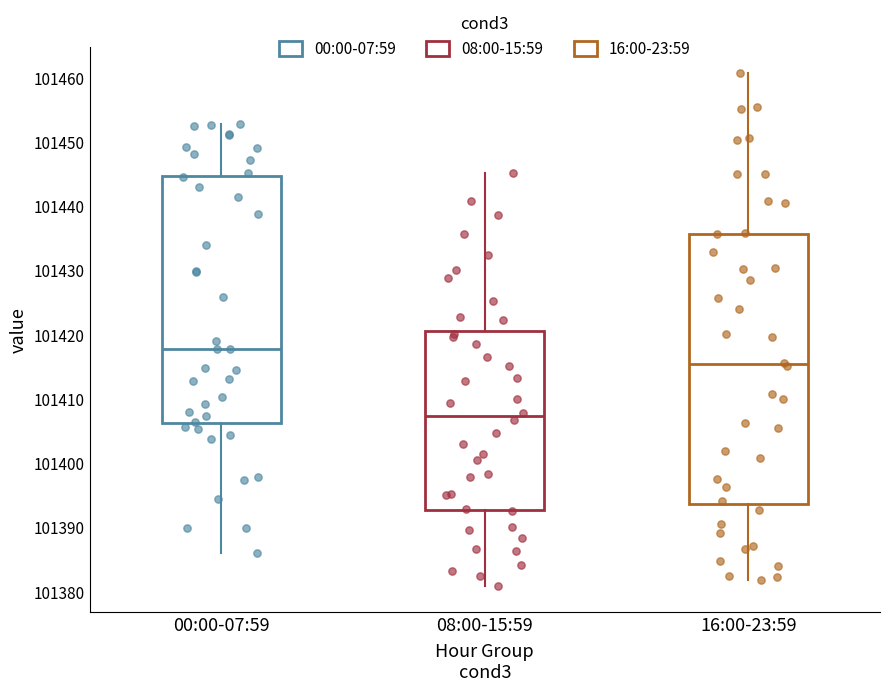

Which box has the lowest median line?

08:00-15:59